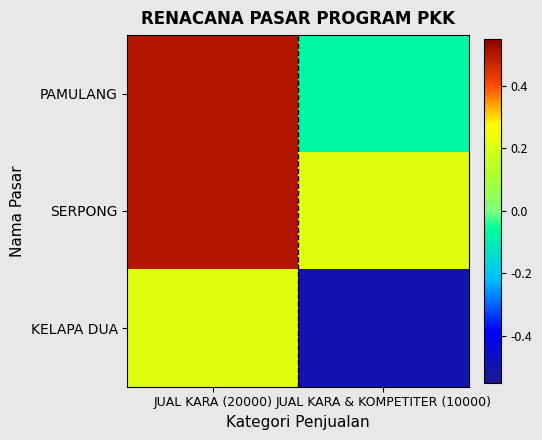

Between JUAL KARA & KOMPETITER (10000) and JUAL KARA (20000), which is larger?

JUAL KARA (20000)